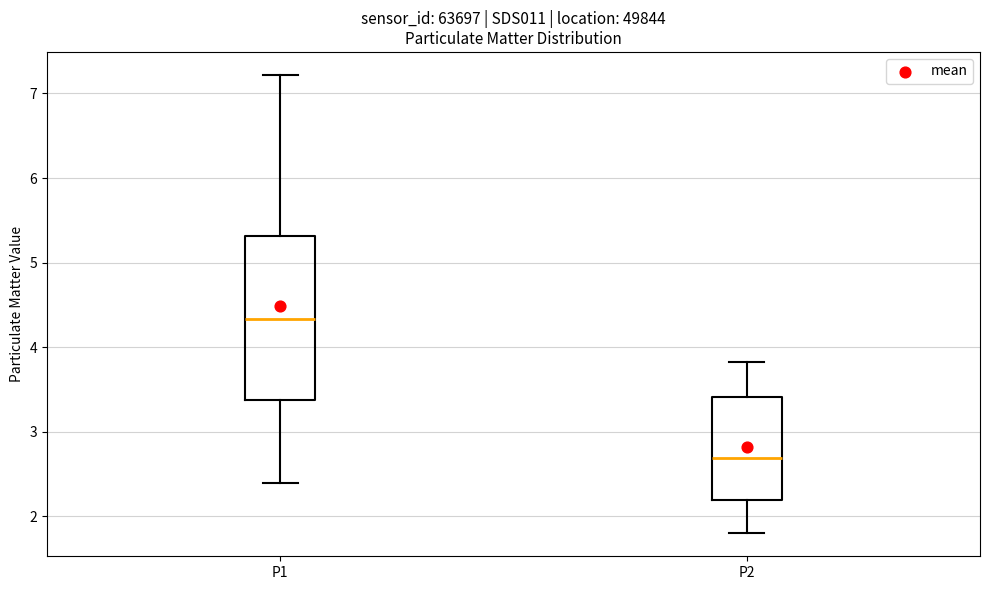

Which box has the highest median line?

P1